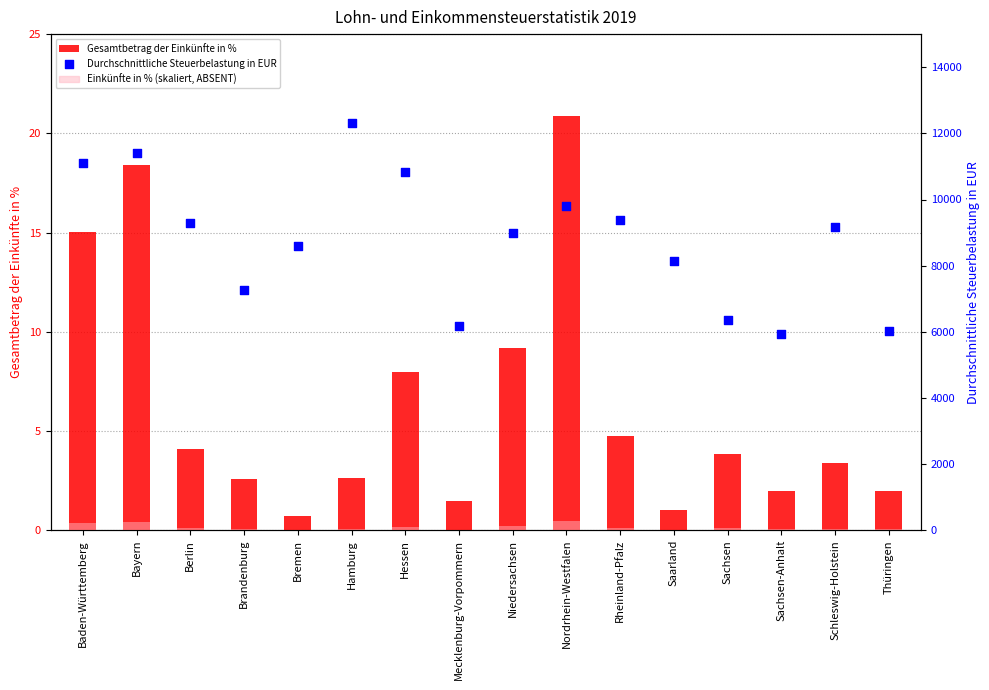

At how many categories does at least one series exceed 8540?

10